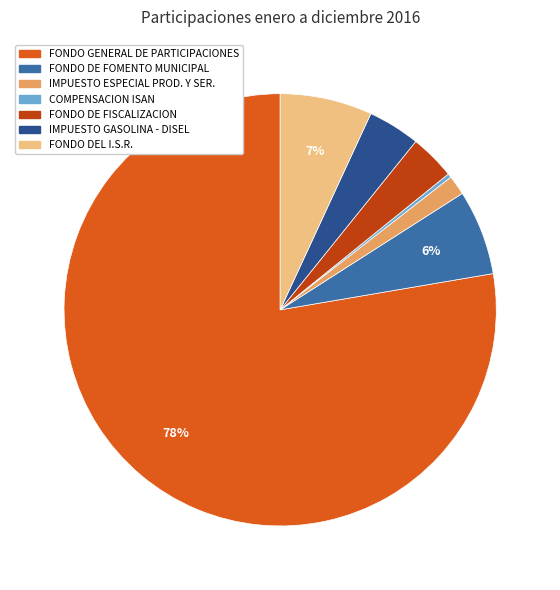

To the nearest percent, what is the average slice percentage?

14%